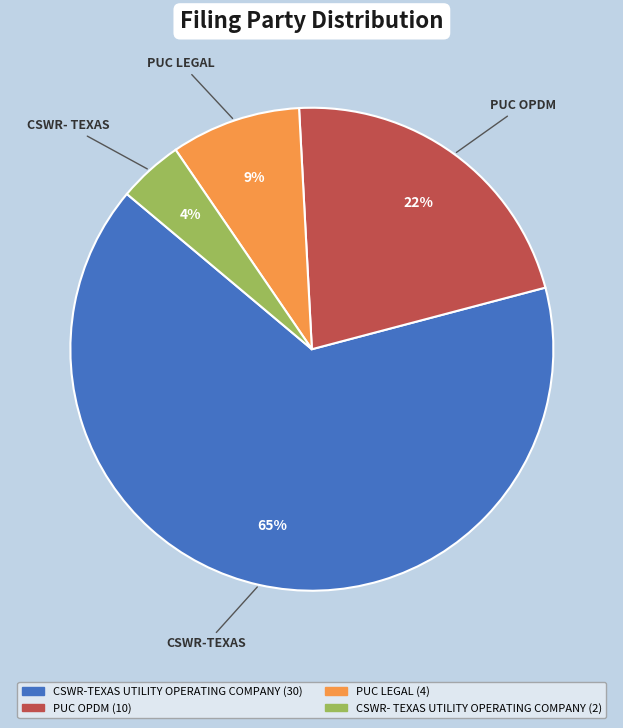

How many slices are in this pie chart?

4